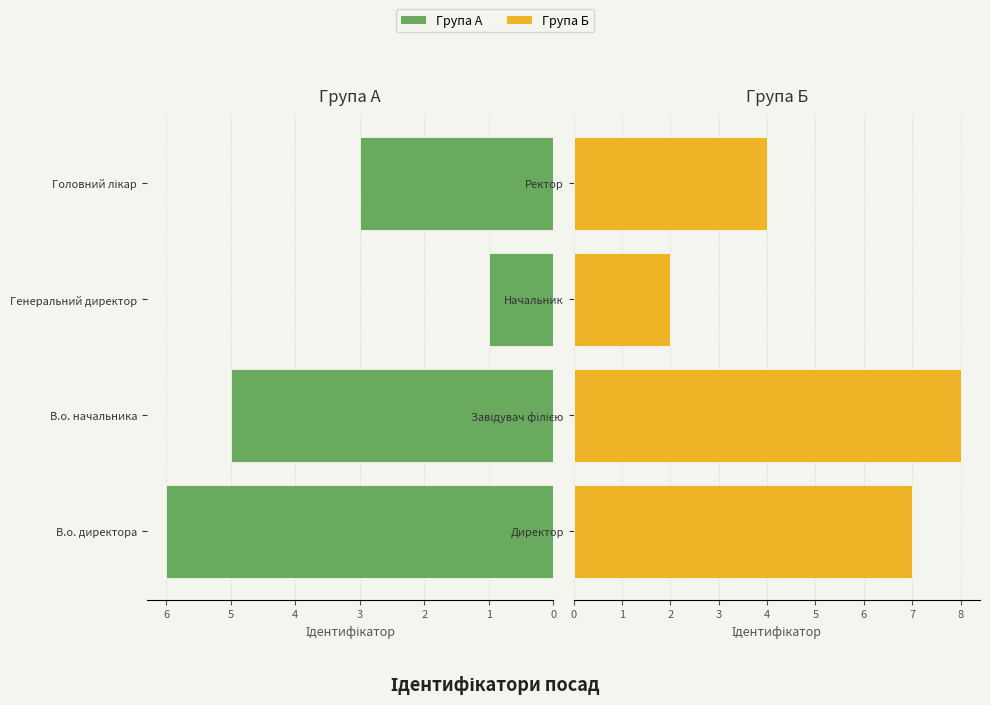

What is the value of the Права група bar at the 1st from the left?

7